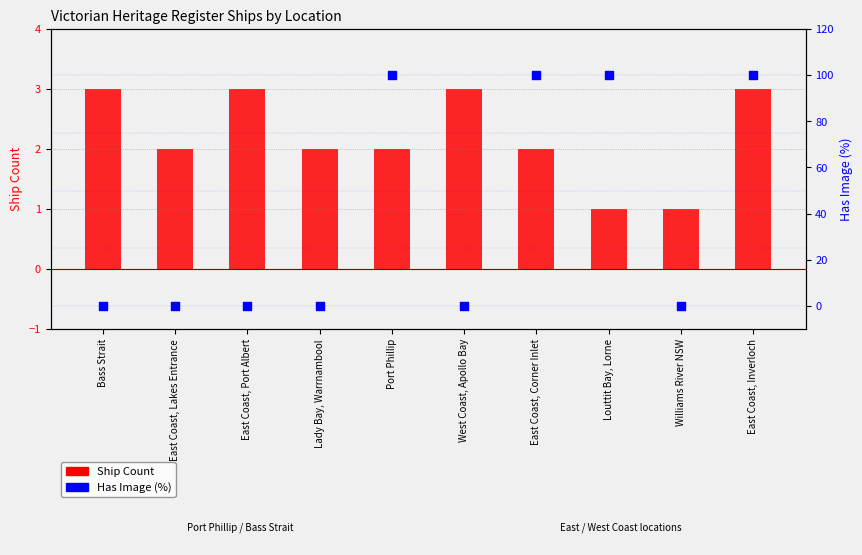

What is the total value across all series at Louttit Bay, Lorne?

101